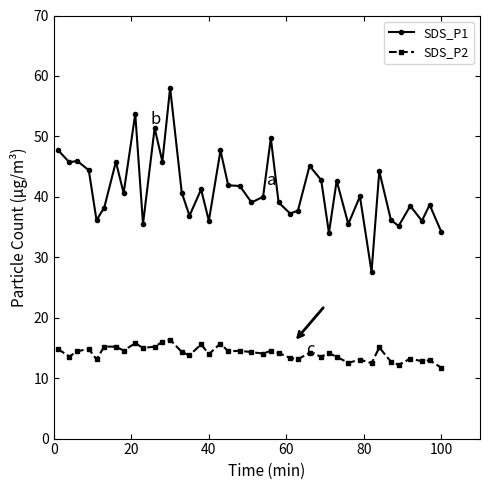

True or false: SDS_P2 has more than 0 points higher than both neighbors.

True